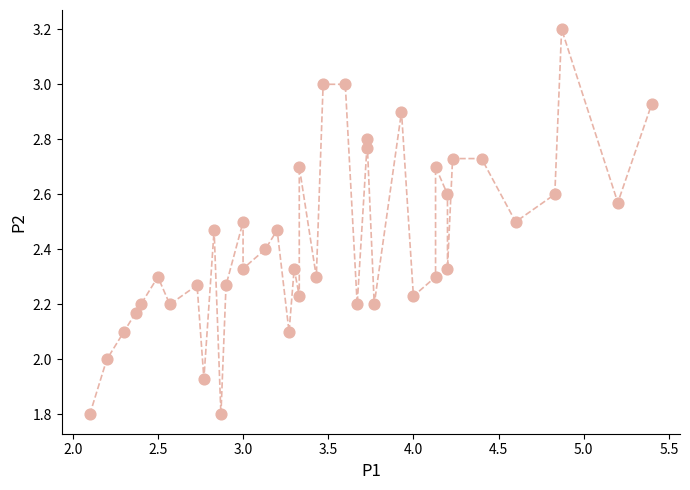

What is the range of Y values (max minus min)?

1.4